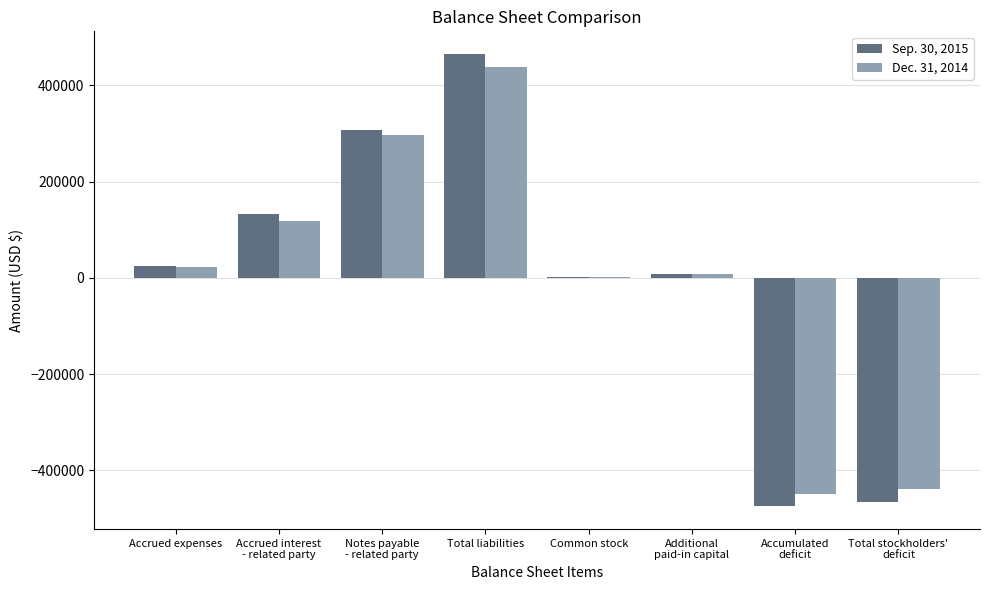

What is the sum of the Dec. 31, 2014 values at Total stockholders'
deficit and Total liabilities?

93